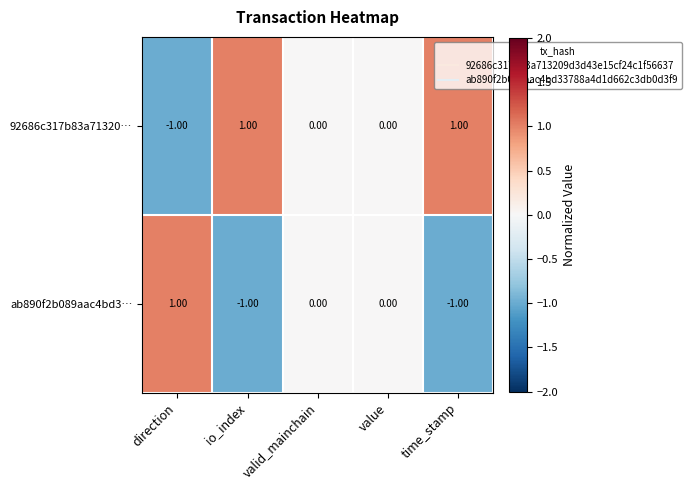

Rank the series by their average value, from highest to lowest.

92686c317b83a71320…, ab890f2b089aac4bd3…